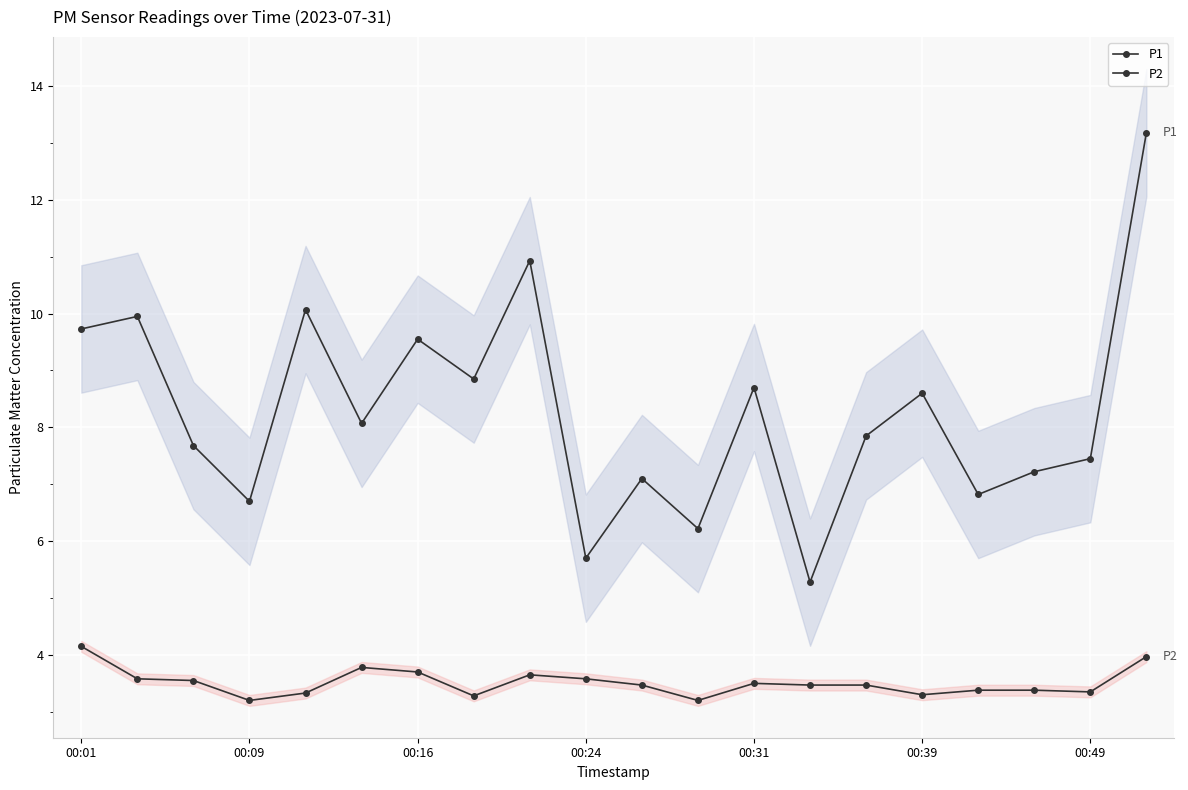

What is the total value across all series at 11?

9.4